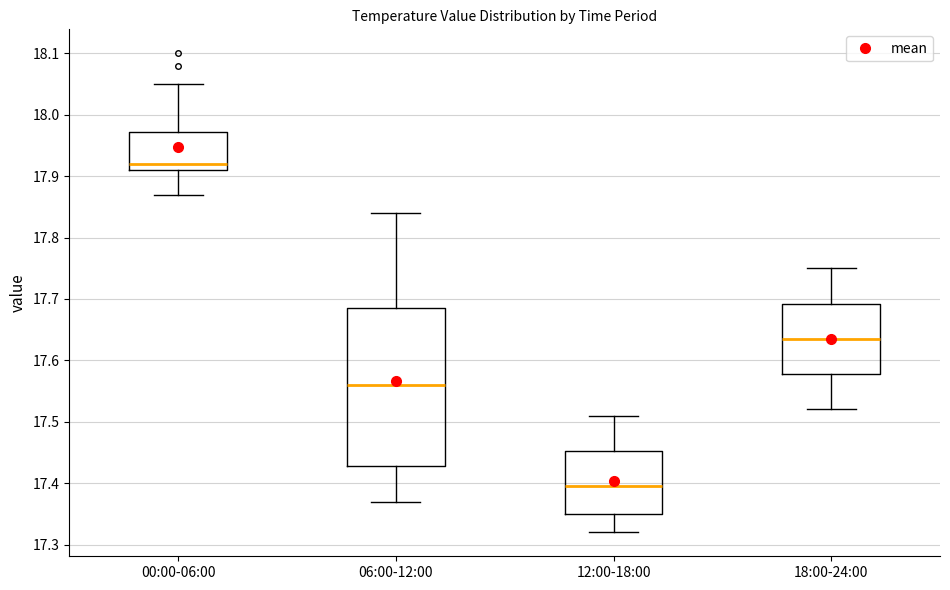

Reading left to right, read every box against the y-axis: the position of its median line, the range the box covers, and the ends of its whiskers. The values are not printed on the chart, so give them approximately, as read against the axis.

00:00-06:00: median 17.92, box 17.91 to 17.97, whiskers 17.87 to 18.05
06:00-12:00: median 17.56, box 17.43 to 17.69, whiskers 17.37 to 17.84
12:00-18:00: median 17.40, box 17.35 to 17.45, whiskers 17.32 to 17.51
18:00-24:00: median 17.64, box 17.58 to 17.69, whiskers 17.52 to 17.75